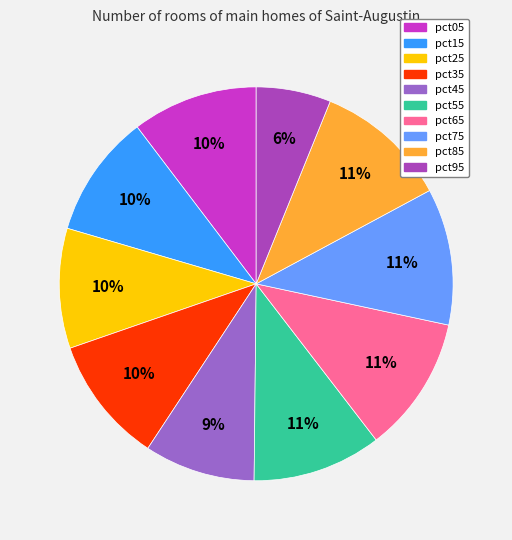

To the nearest percent, what is the difference between the largest and smallest slice percentages?

5%